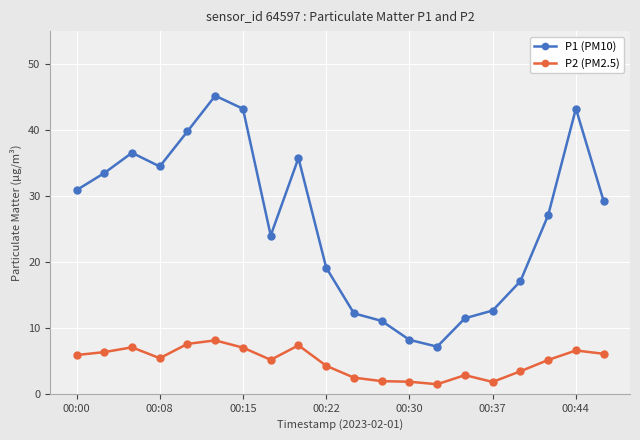

What is the value of the P1 (PM10) point at the 4th from the left?

34.5